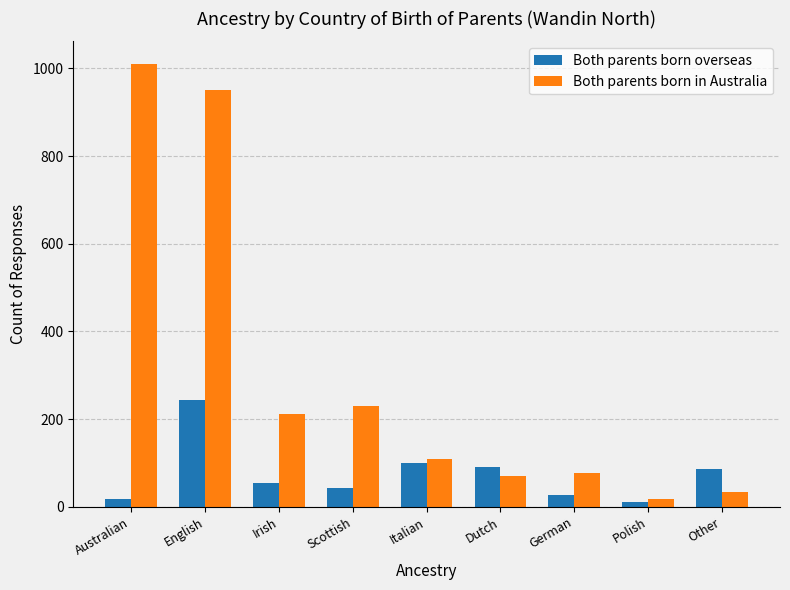

The Both parents born in Australia series shows 17 at Polish. True or false?

True